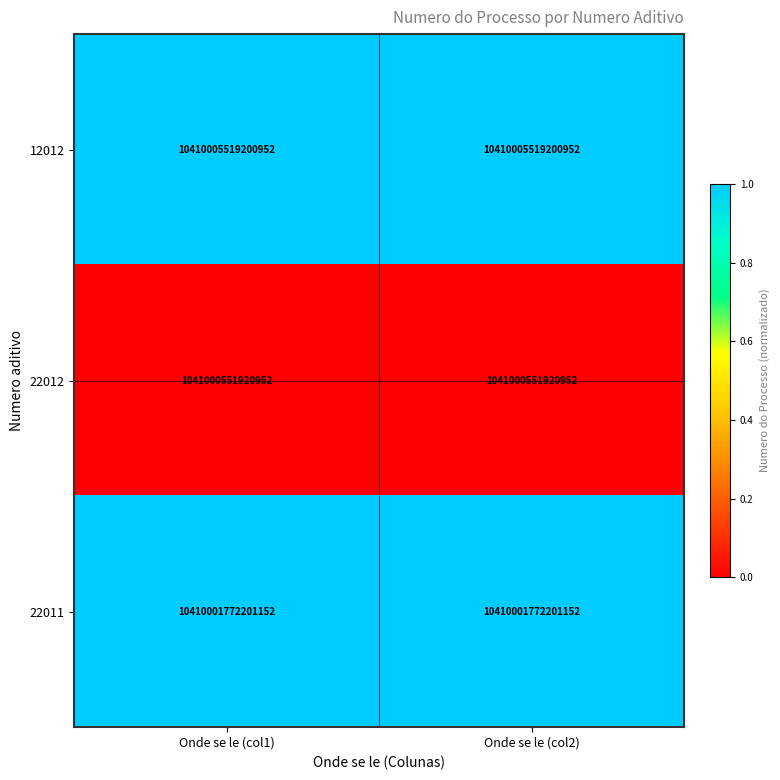

At which label is 22011 closest to 10410001772201152?

Onde se le (col1)